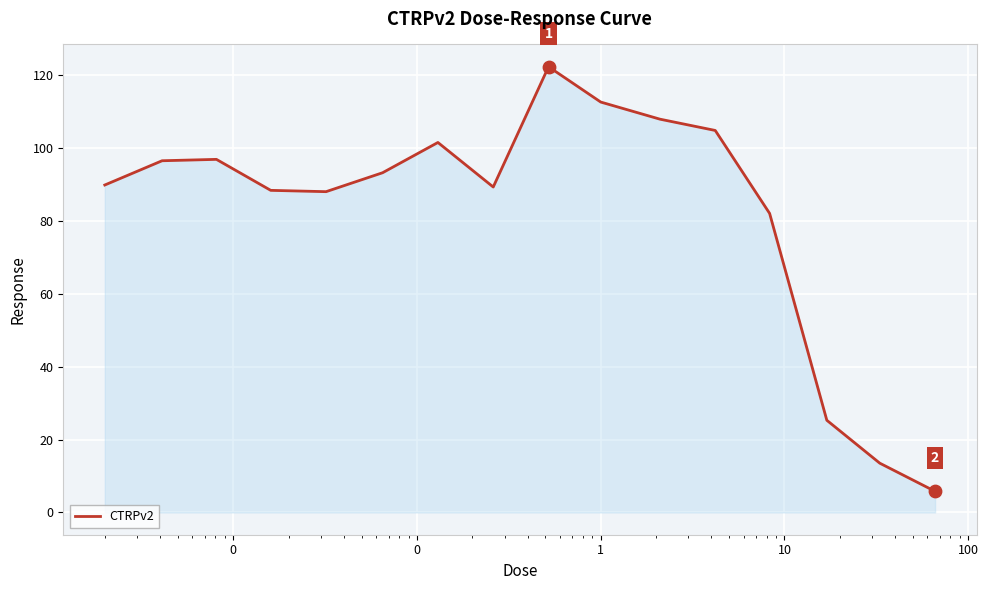

What is the smallest value displayed?

5.8